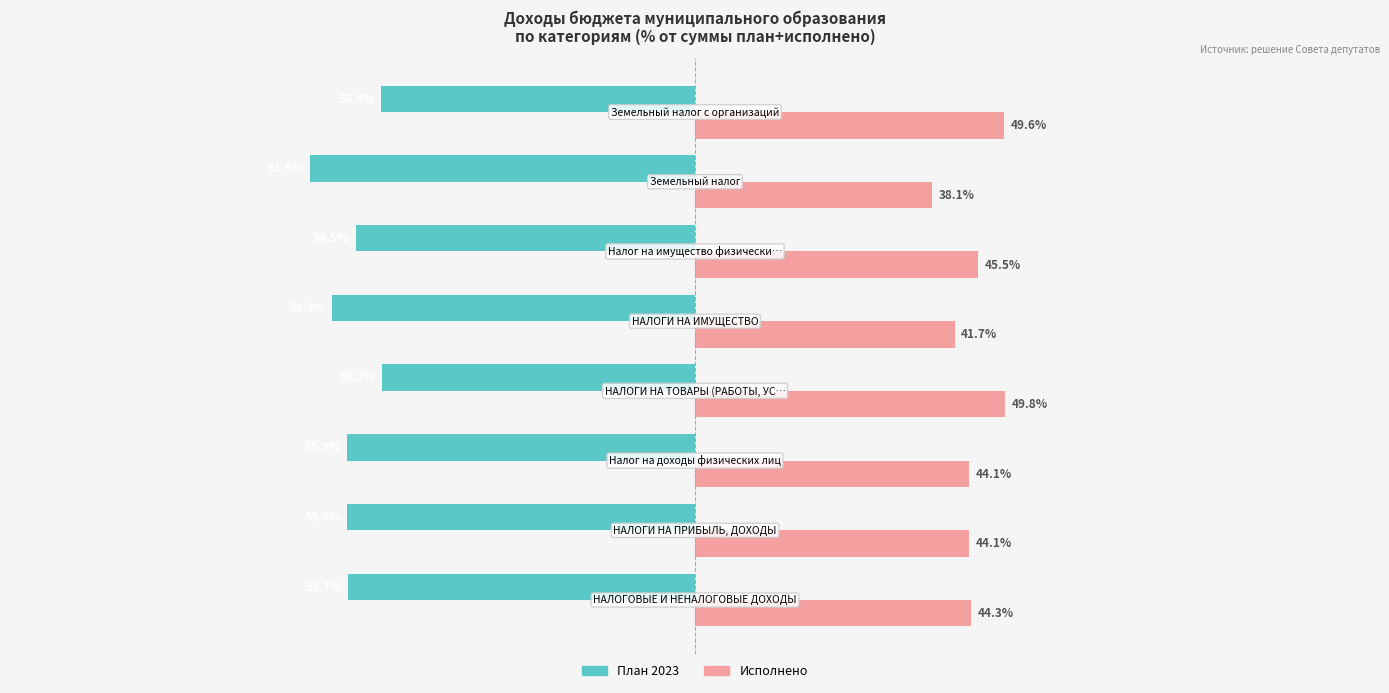

Which series has the largest total across all categories?

Исполнено